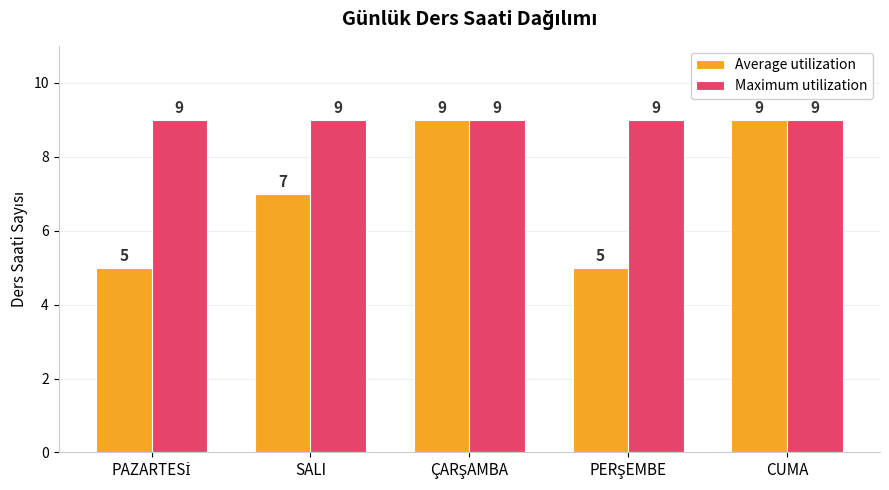

What is the minimum value for Average utilization?

5